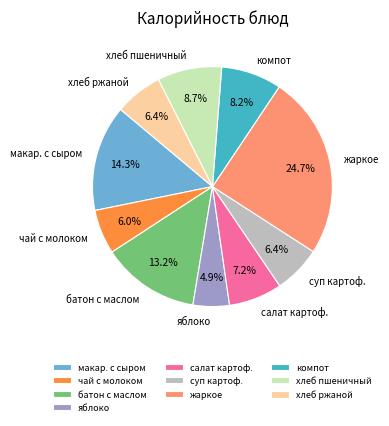

Which has a higher value, яблоко or салат картоф.?

салат картоф.